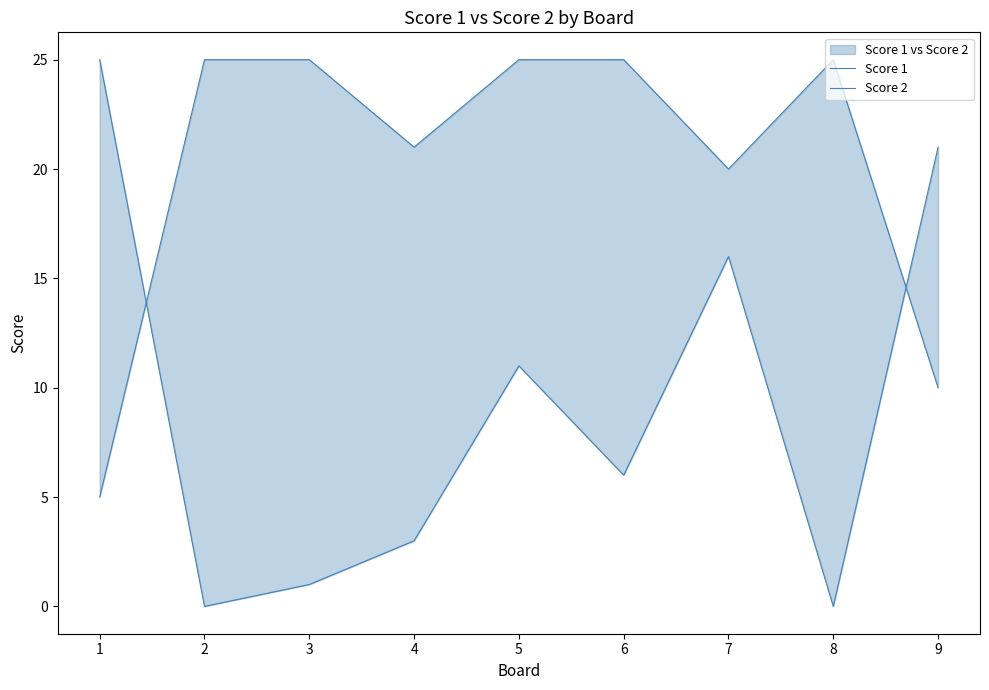

Count the number of categories in the chart.

9